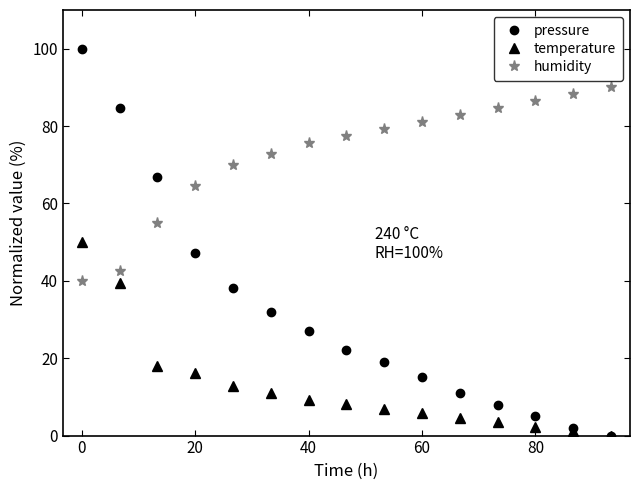

Count the number of data series in this chart.

3